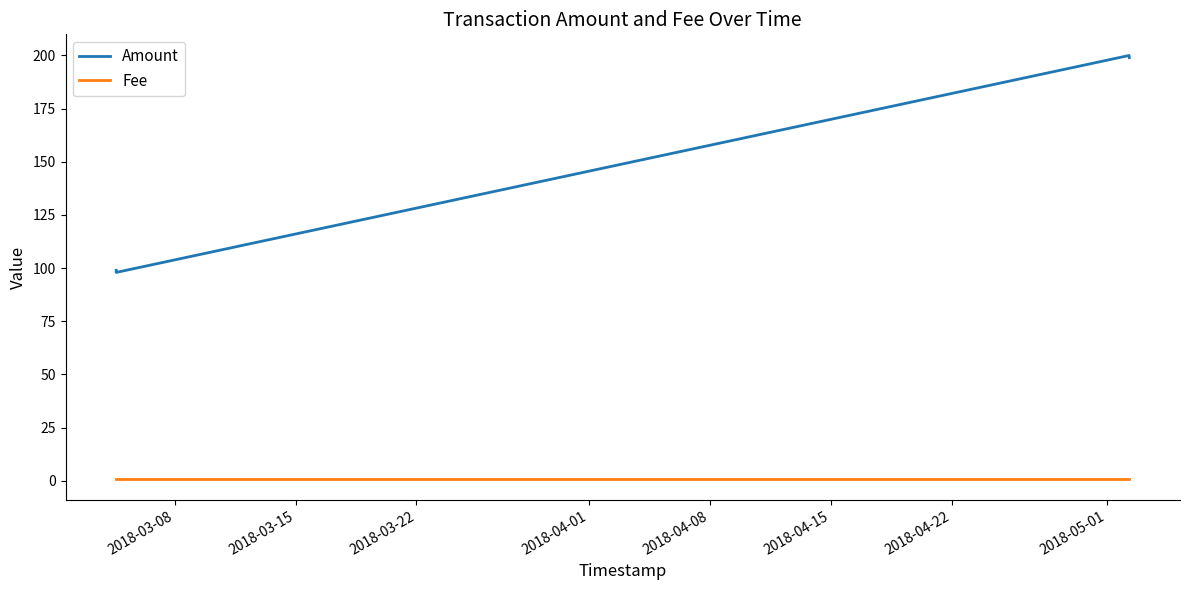

True or false: Amount and Fee intersect in this chart.

False